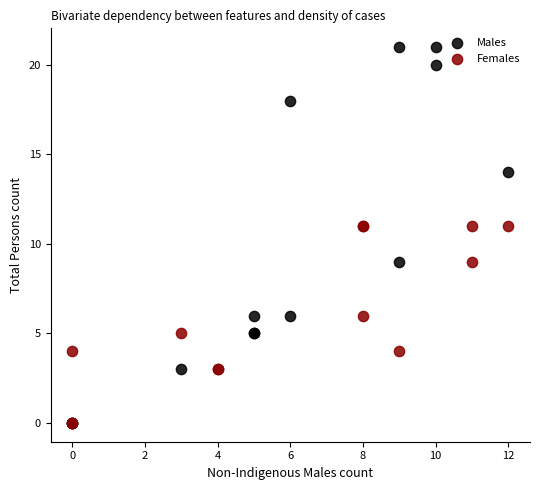

Which series contains the highest Y value?

Males